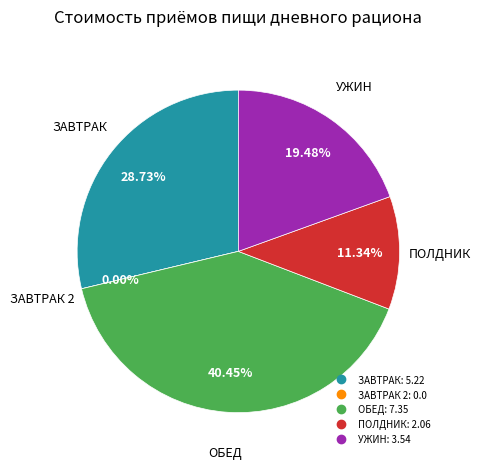

How many slices are in this pie chart?

5